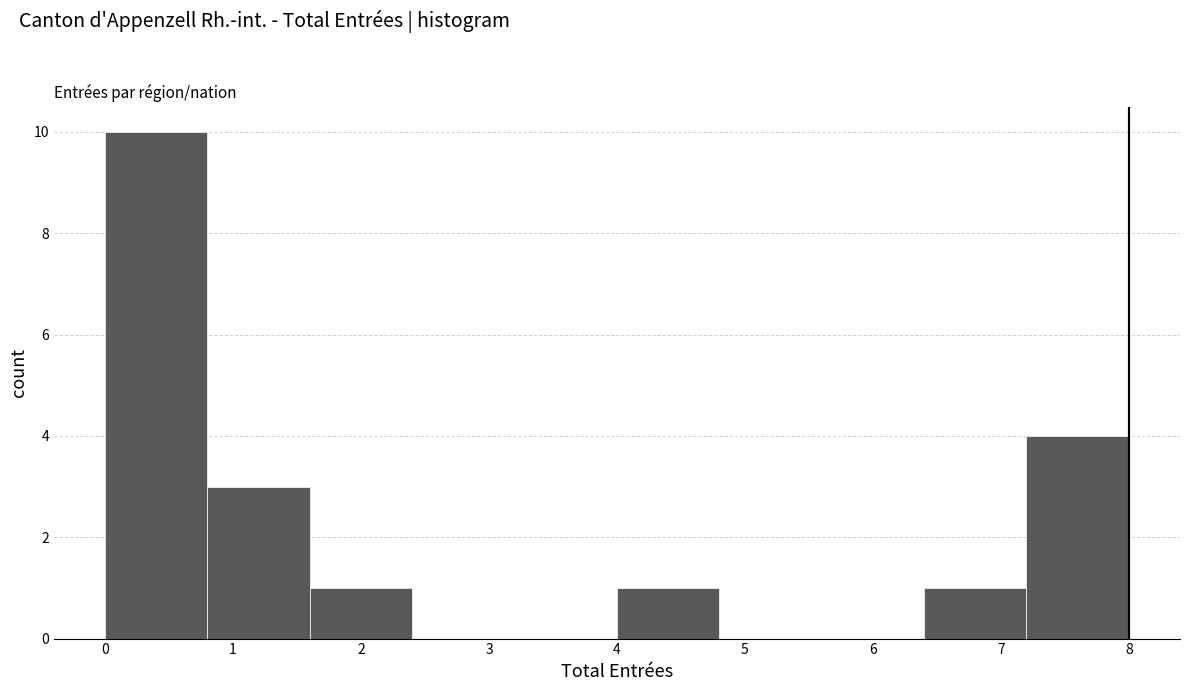

Reading left to right, transcribe this chart: for each bar, give the range it covers on the x-axis and its height. The values are not printed on the chart, so give them approximately, as read against the axis.

0.0 to 0.8: 10
0.8 to 1.6: 3
1.6 to 2.4: 1
2.4 to 3.2: 0
3.2 to 4.0: 0
4.0 to 4.8: 1
4.8 to 5.6: 0
5.6 to 6.4: 0
6.4 to 7.2: 1
7.2 to 8.0: 4